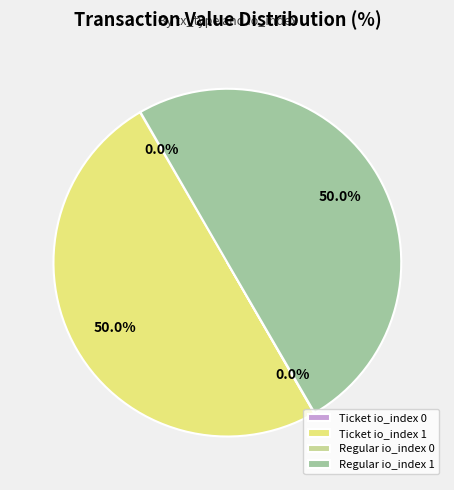

What portion of the pie excludes Ticket io_index 1?

50.0%